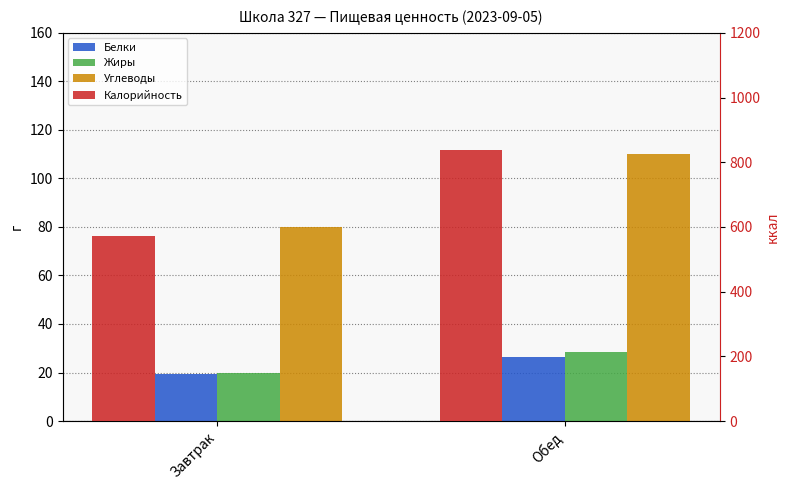

Which series has the largest total across all categories?

Калорийность